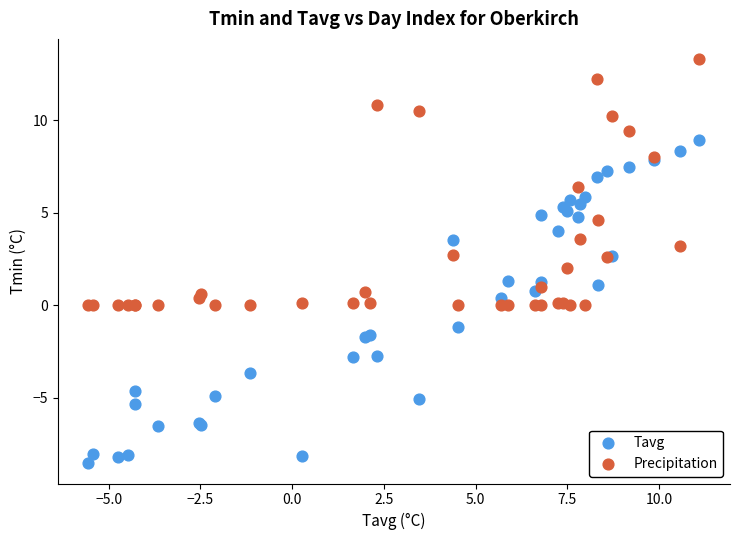

Which series has the widest spread of Y values?

Tavg